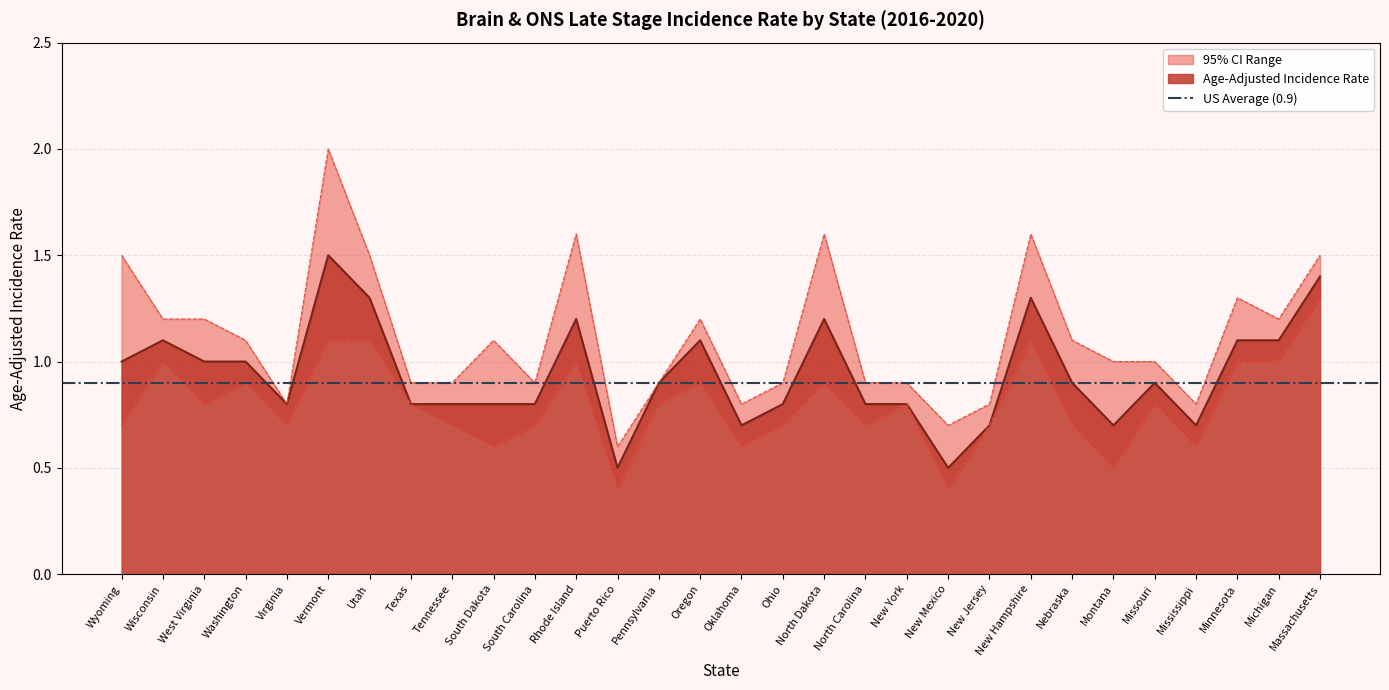

Rank the series by their maximum value, from lowest to highest.

Lower 95% CI, Age-Adjusted Incidence Rate, Upper 95% CI